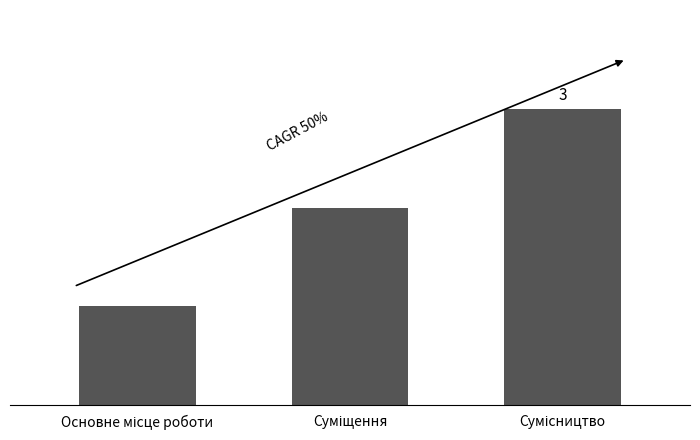

Which label corresponds to the largest value in the chart?

Сумісництво